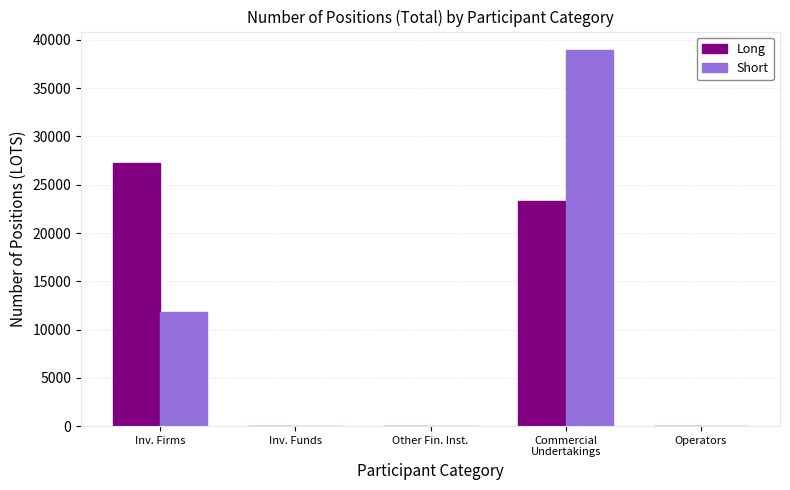

What is the difference between the Long values at Operators and Inv. Firms?

27304.5